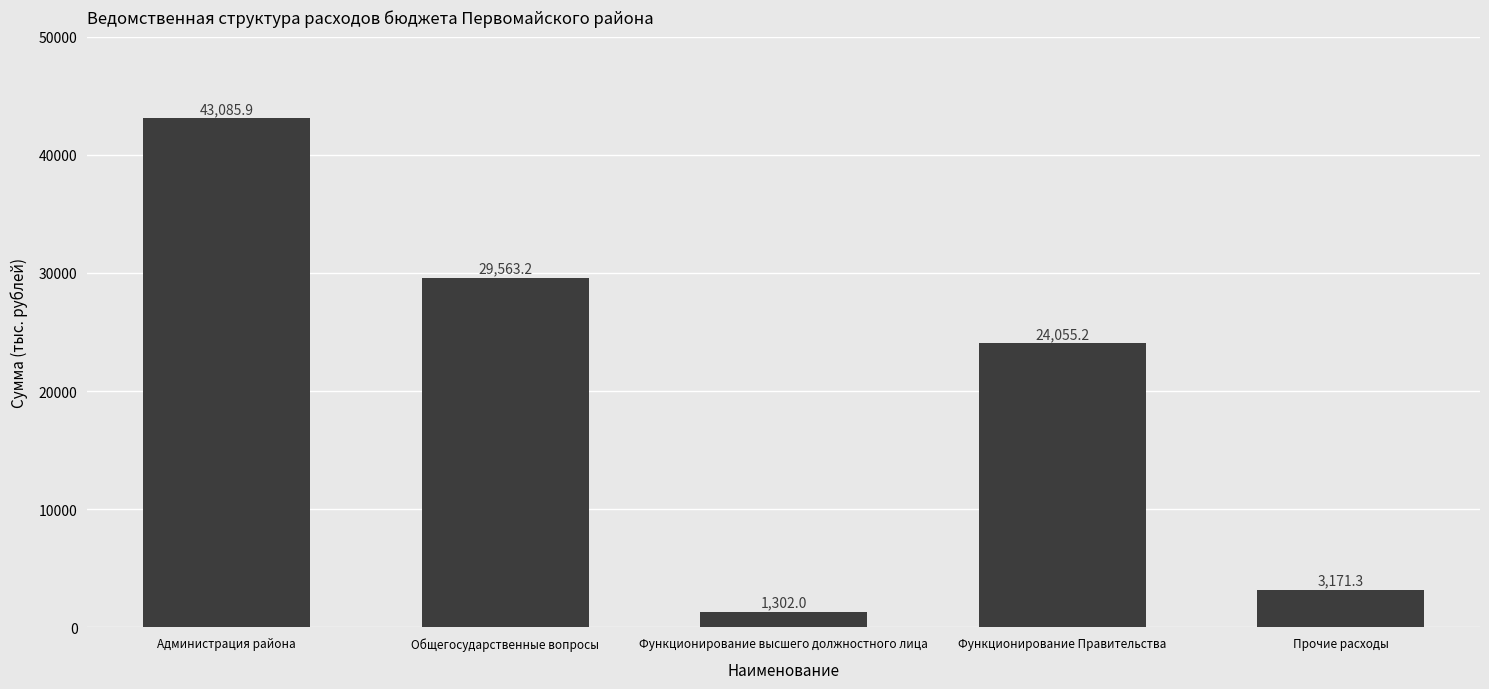

What is the average value?

20235.5